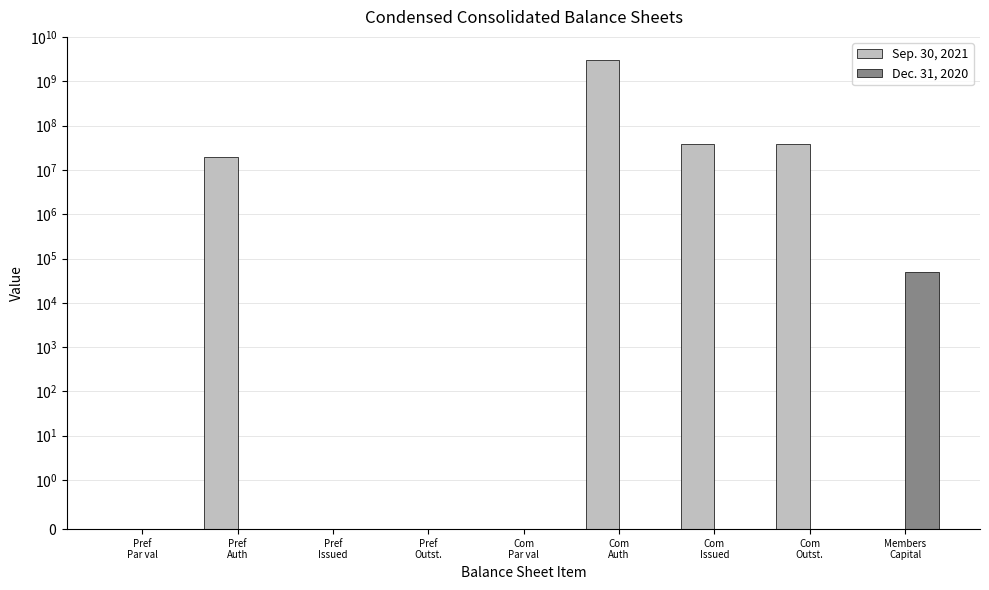

Which category has the lowest value across all series?

Pref
Issued